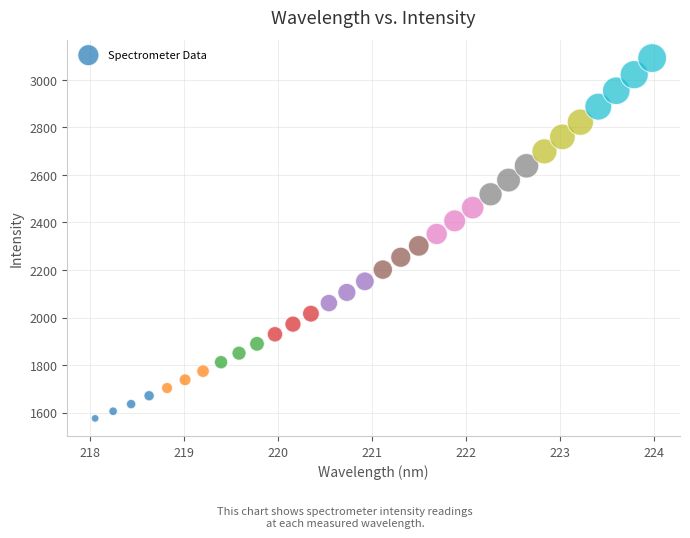

What is the range of X values (max minus min)?

5.9